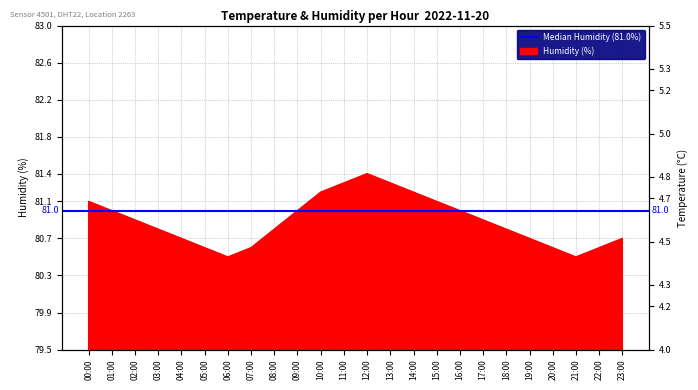

Which has a higher value, 00:00 or 19:00?

00:00